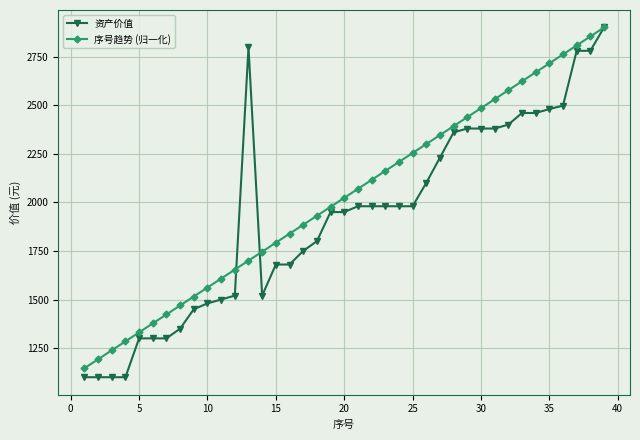

What is the average value of the 序号趋势 (归一化) series?

2023.1